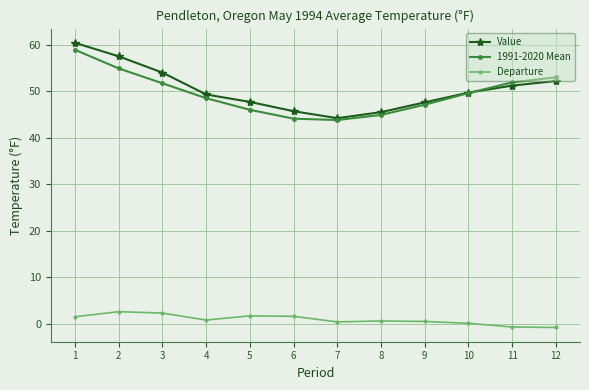

True or false: 1991-2020 Mean and Departure cross at least once.

False